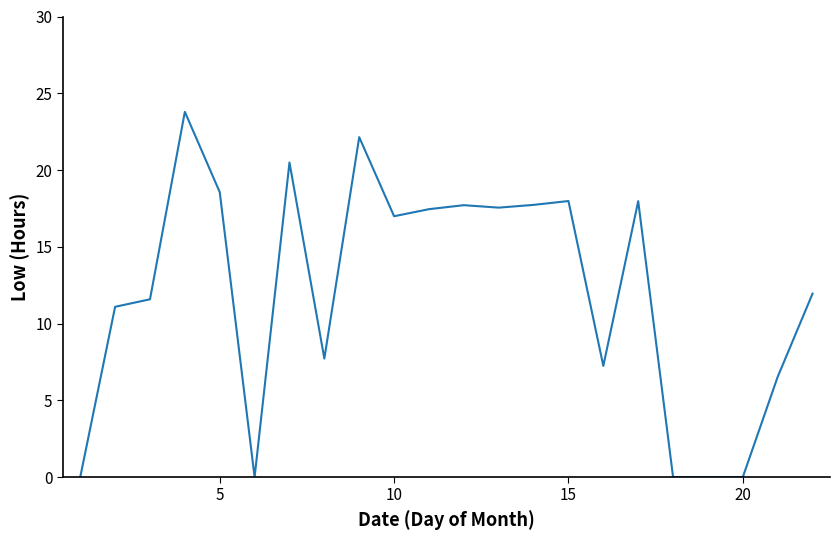

What is the difference between the maximum and minimum values?

23.8